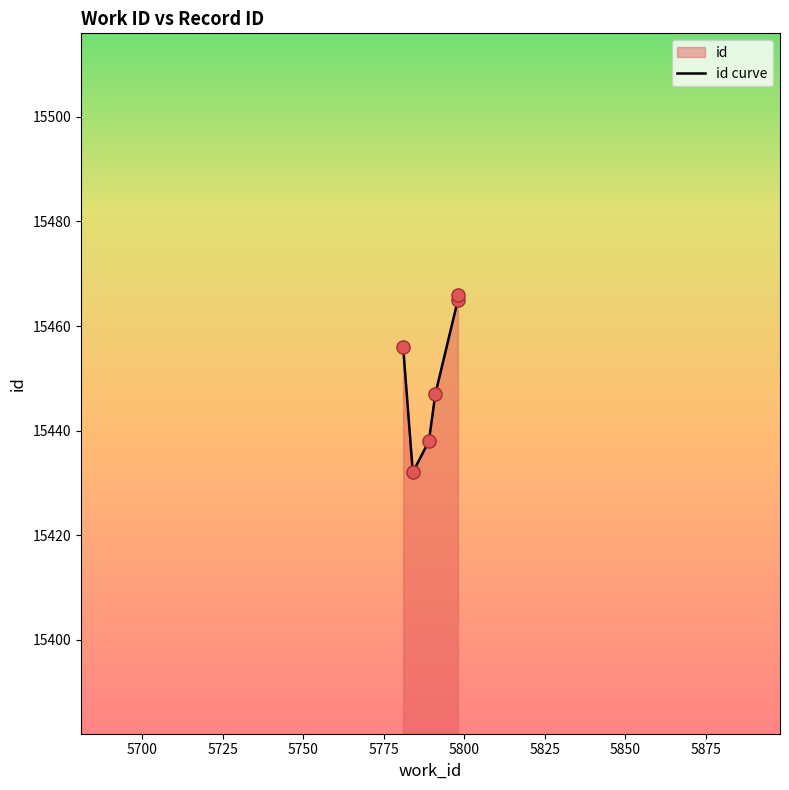

What is the change in value from 5700 to 5800?

+34